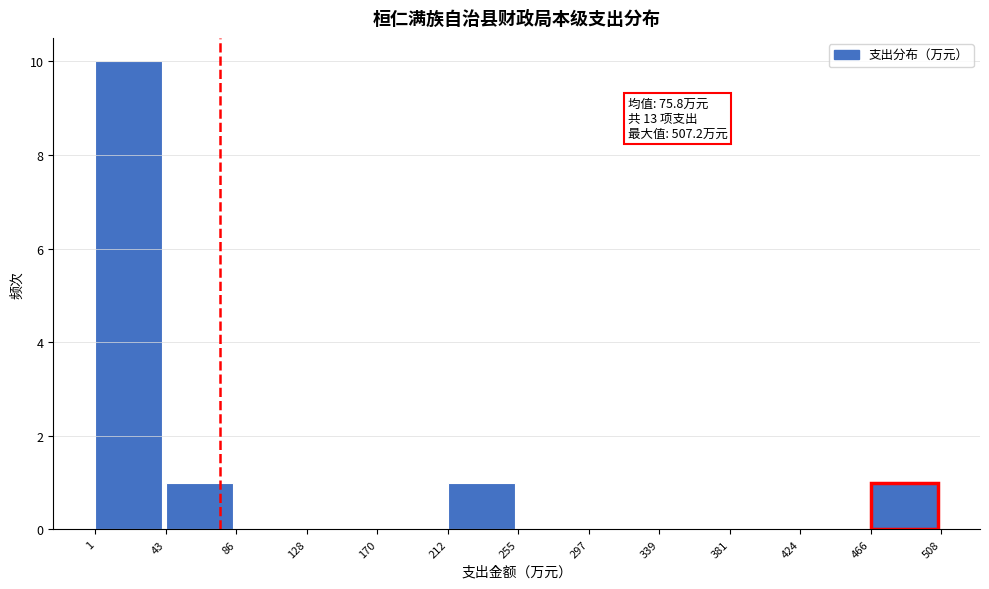

Which range on the x-axis has the tallest bar?

1 to 43